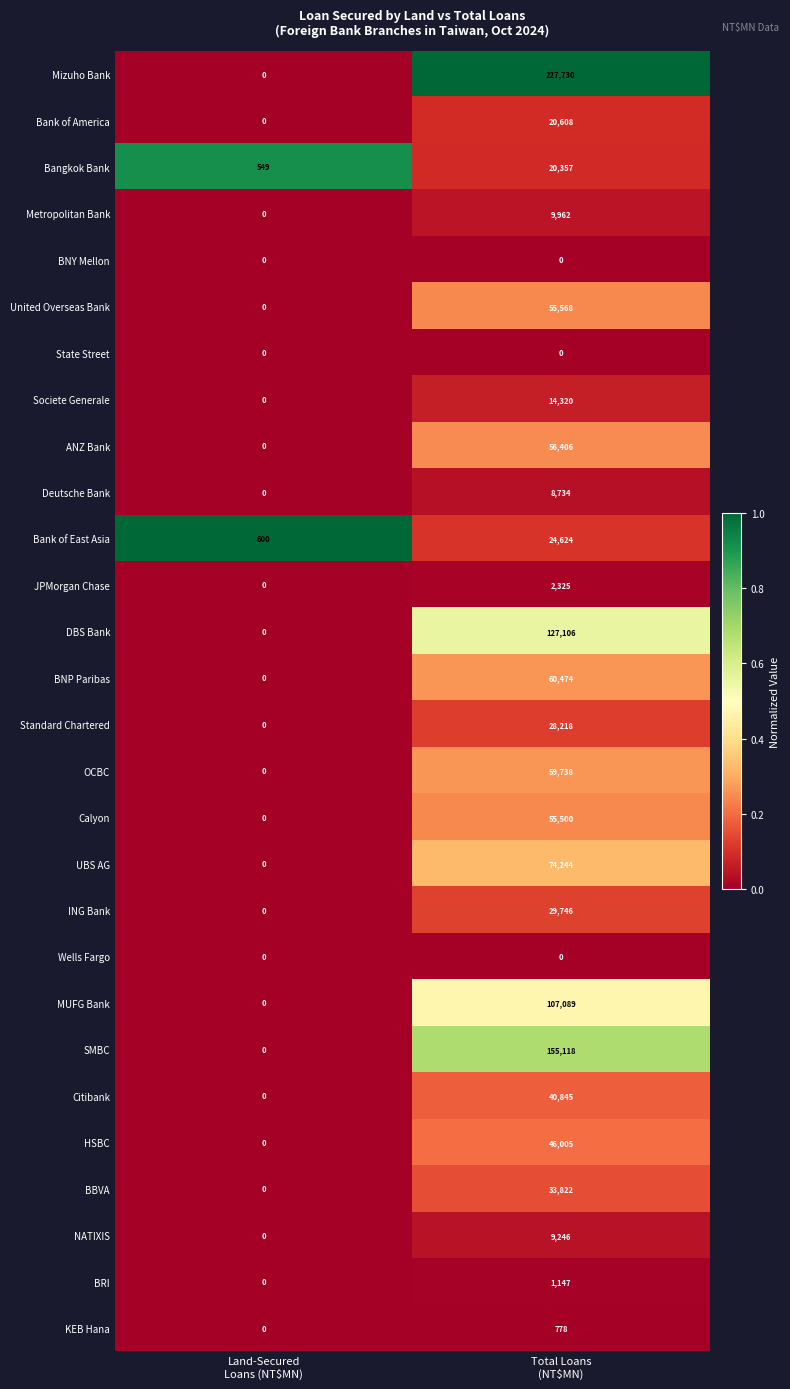

Which series has the largest range (max minus min)?

Mizuho Bank